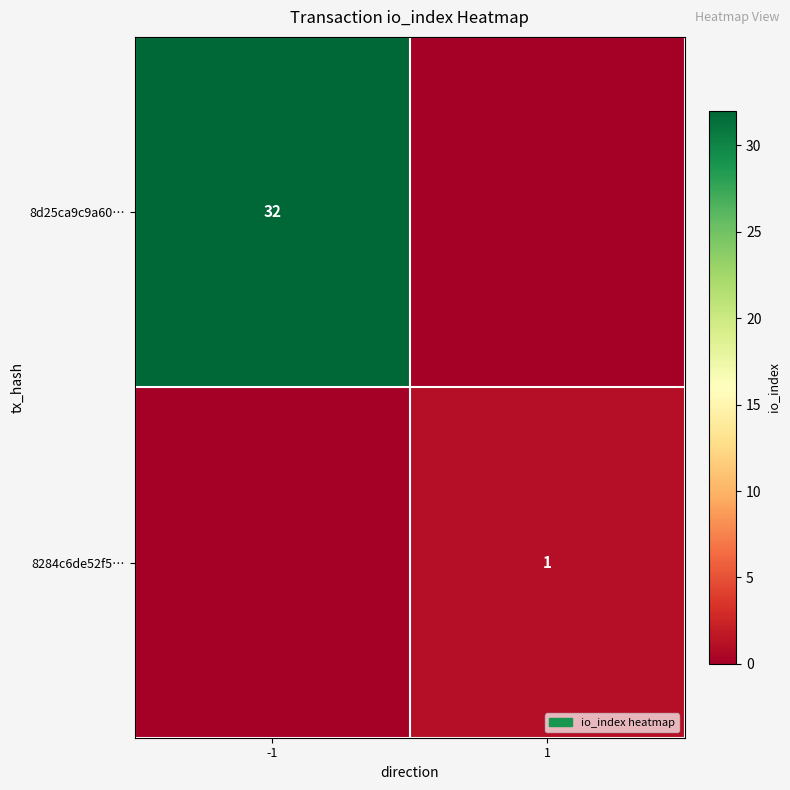

At which category does the chart reach its peak across all series?

-1